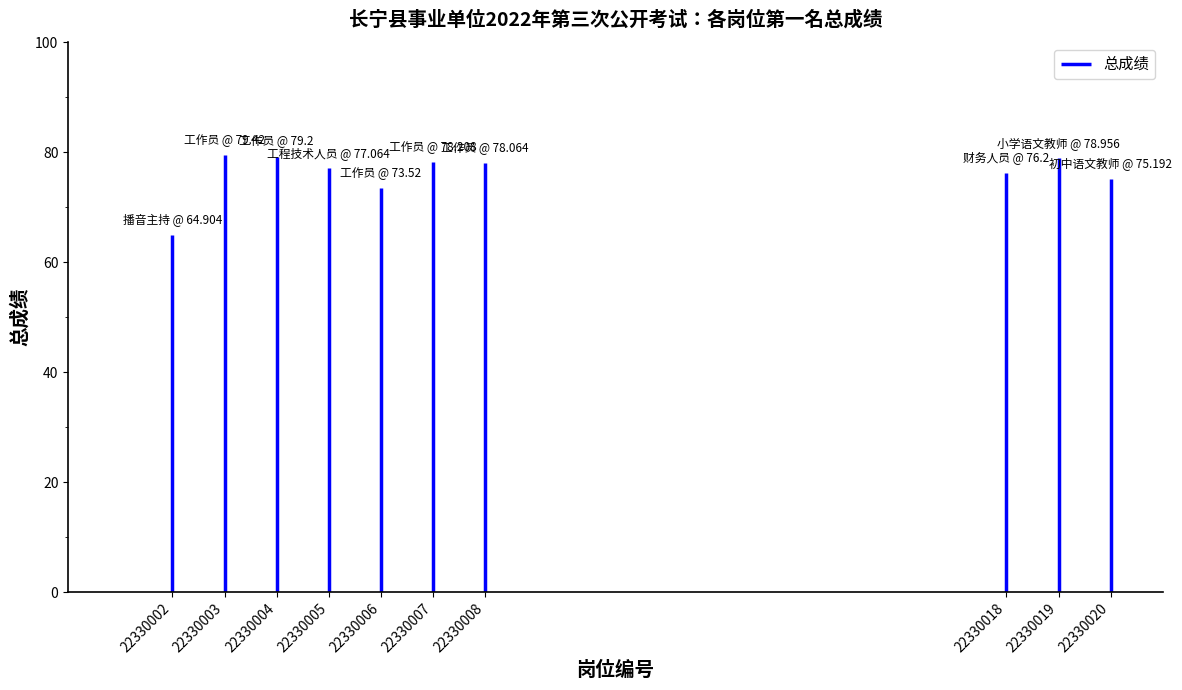

The chart shows a value of 112.5 at 22330008. True or false?

False